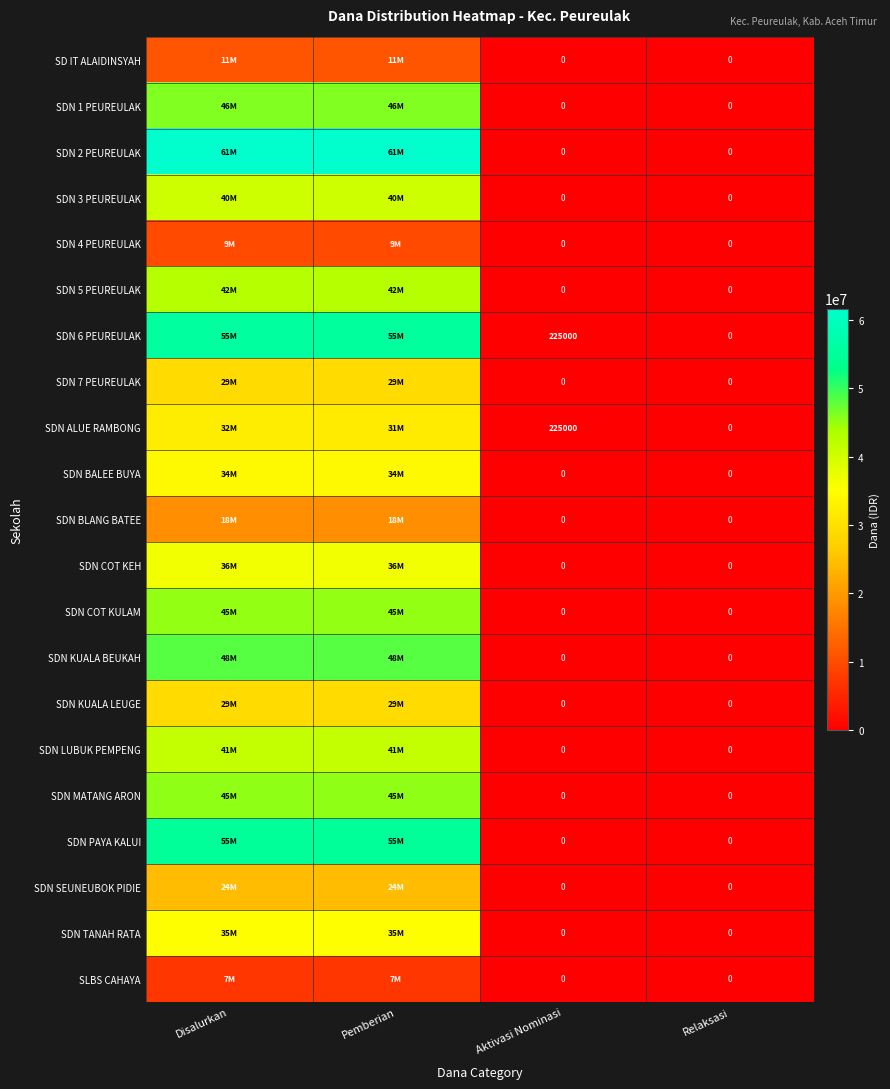

True or false: SDN 6 PEUREULAK has a value of 225000 at Aktivasi Nominasi.

True